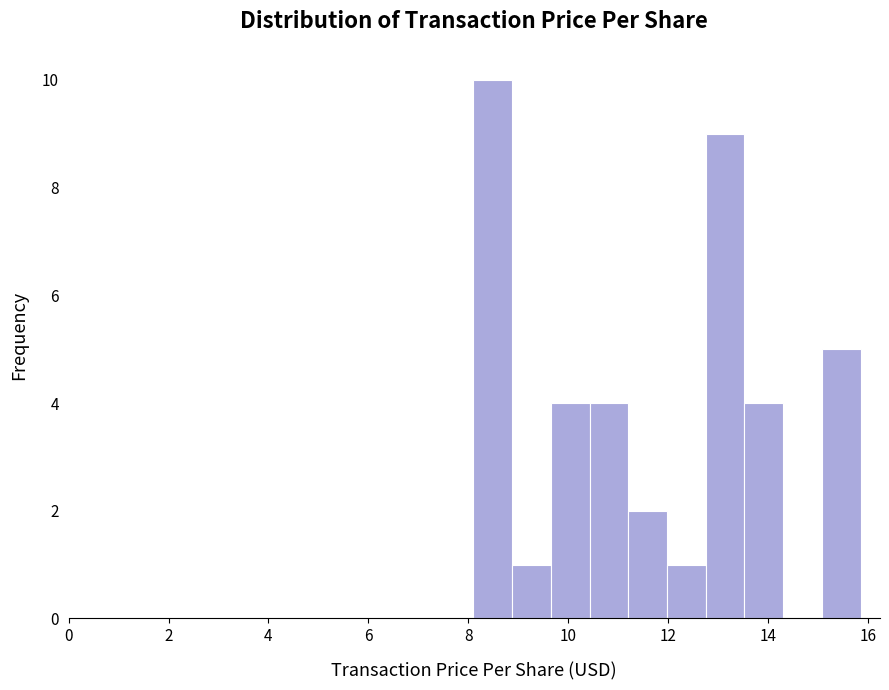

Read against the x-axis, roughly where is the centre of the tallest bar?

8.4